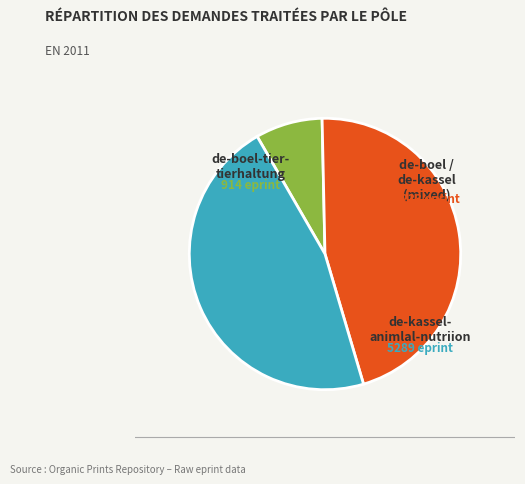

Does any single category account for the majority?

No